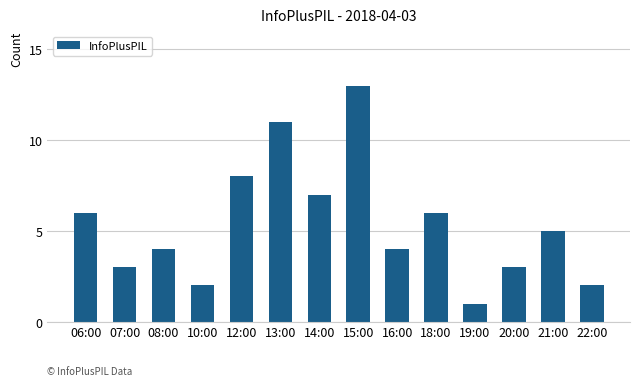

Which label corresponds to the smallest value in the chart?

19:00